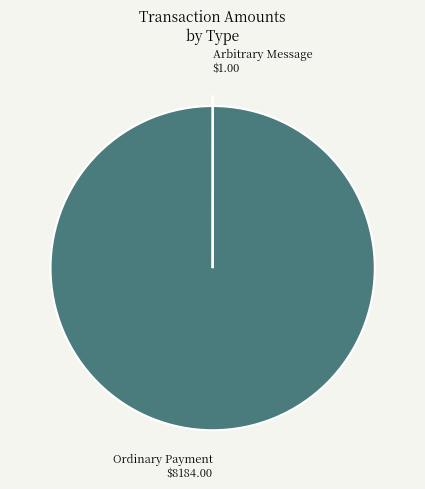

Which slice is the largest?

Ordinary Payment